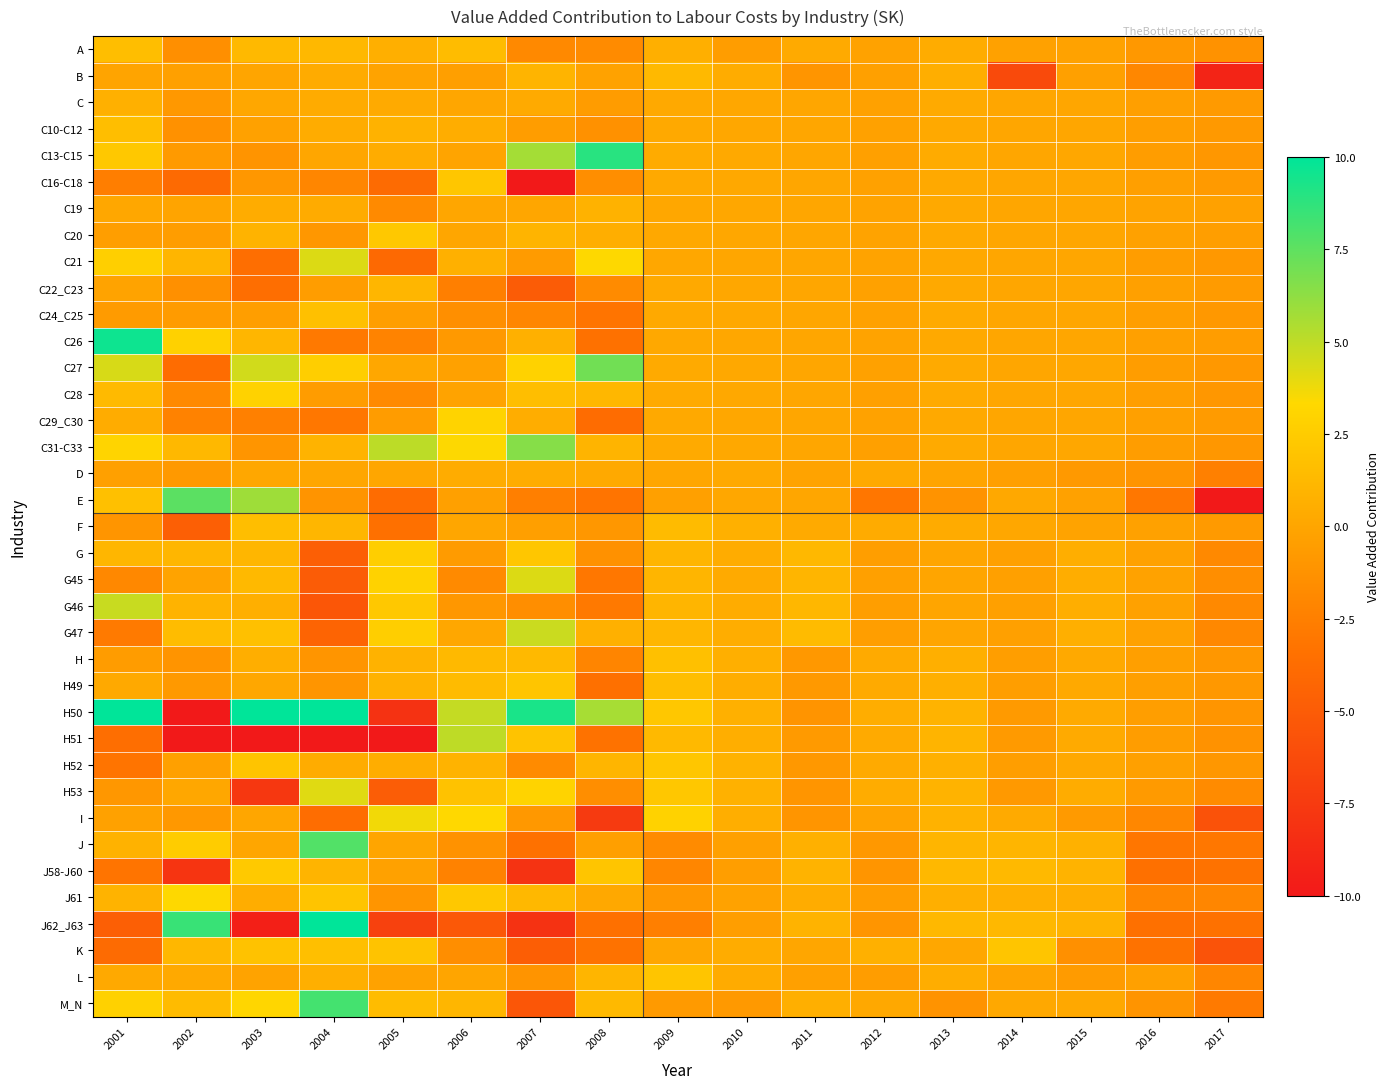

How many series are shown in this chart?

37